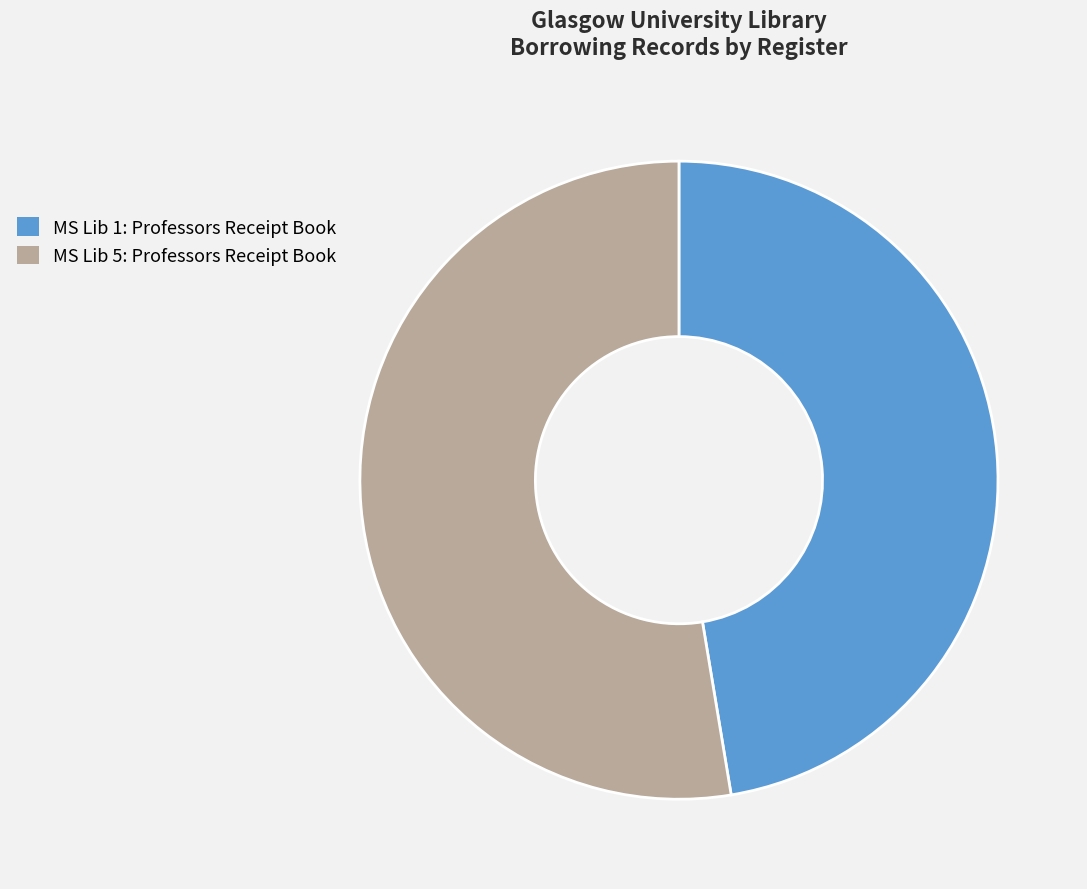

How many slices are in this pie chart?

2